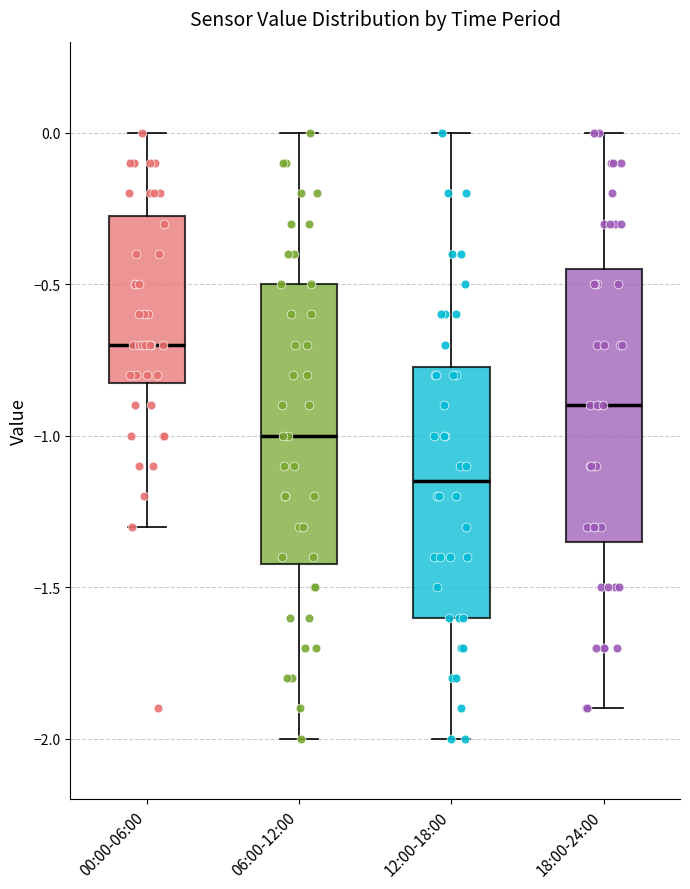

Which box's median line is the highest?

00:00-06:00